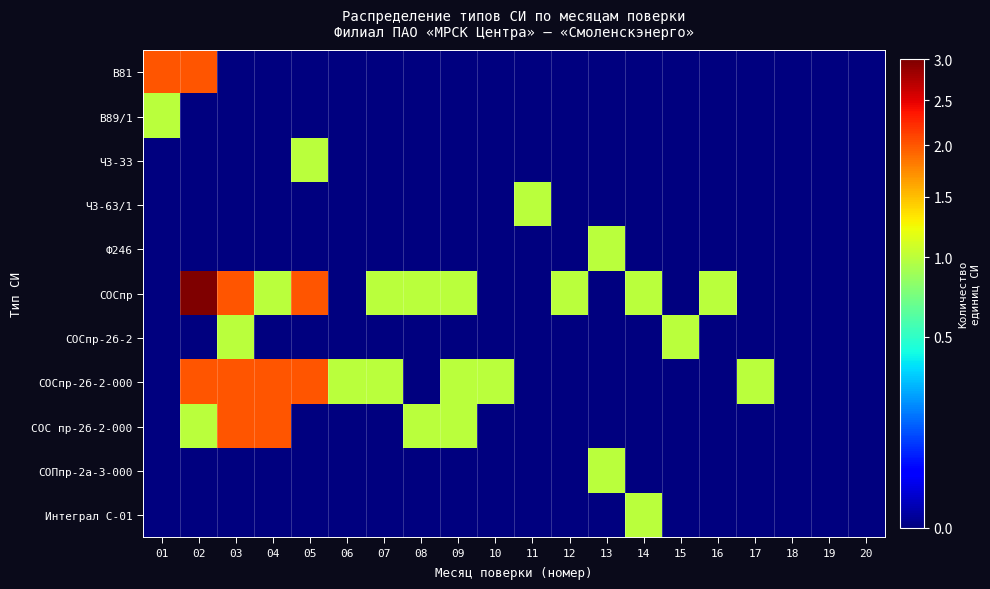

Reading left to right, transcribe all the data shown in this chart.

В81: 01=2	02=2	03=0	04=0	05=0	06=0	07=0	08=0	09=0	10=0	11=0	12=0	13=0	14=0	15=0	16=0	17=0	18=0	19=0	20=0
В89/1: 01=1	02=0	03=0	04=0	05=0	06=0	07=0	08=0	09=0	10=0	11=0	12=0	13=0	14=0	15=0	16=0	17=0	18=0	19=0	20=0
Ч3-33: 01=0	02=0	03=0	04=0	05=1	06=0	07=0	08=0	09=0	10=0	11=0	12=0	13=0	14=0	15=0	16=0	17=0	18=0	19=0	20=0
Ч3-63/1: 01=0	02=0	03=0	04=0	05=0	06=0	07=0	08=0	09=0	10=0	11=1	12=0	13=0	14=0	15=0	16=0	17=0	18=0	19=0	20=0
Ф246: 01=0	02=0	03=0	04=0	05=0	06=0	07=0	08=0	09=0	10=0	11=0	12=0	13=1	14=0	15=0	16=0	17=0	18=0	19=0	20=0
СОСпр: 01=0	02=3	03=2	04=1	05=2	06=0	07=1	08=1	09=1	10=0	11=0	12=1	13=0	14=1	15=0	16=1	17=0	18=0	19=0	20=0
СОСпр-2б-2: 01=0	02=0	03=1	04=0	05=0	06=0	07=0	08=0	09=0	10=0	11=0	12=0	13=0	14=0	15=1	16=0	17=0	18=0	19=0	20=0
СОСпр-2б-2-000: 01=0	02=2	03=2	04=2	05=2	06=1	07=1	08=0	09=1	10=1	11=0	12=0	13=0	14=0	15=0	16=0	17=1	18=0	19=0	20=0
СОС пр-2б-2-000: 01=0	02=1	03=2	04=2	05=0	06=0	07=0	08=1	09=1	10=0	11=0	12=0	13=0	14=0	15=0	16=0	17=0	18=0	19=0	20=0
СОПпр-2а-3-000: 01=0	02=0	03=0	04=0	05=0	06=0	07=0	08=0	09=0	10=0	11=0	12=0	13=1	14=0	15=0	16=0	17=0	18=0	19=0	20=0
Интеграл С-01: 01=0	02=0	03=0	04=0	05=0	06=0	07=0	08=0	09=0	10=0	11=0	12=0	13=0	14=1	15=0	16=0	17=0	18=0	19=0	20=0